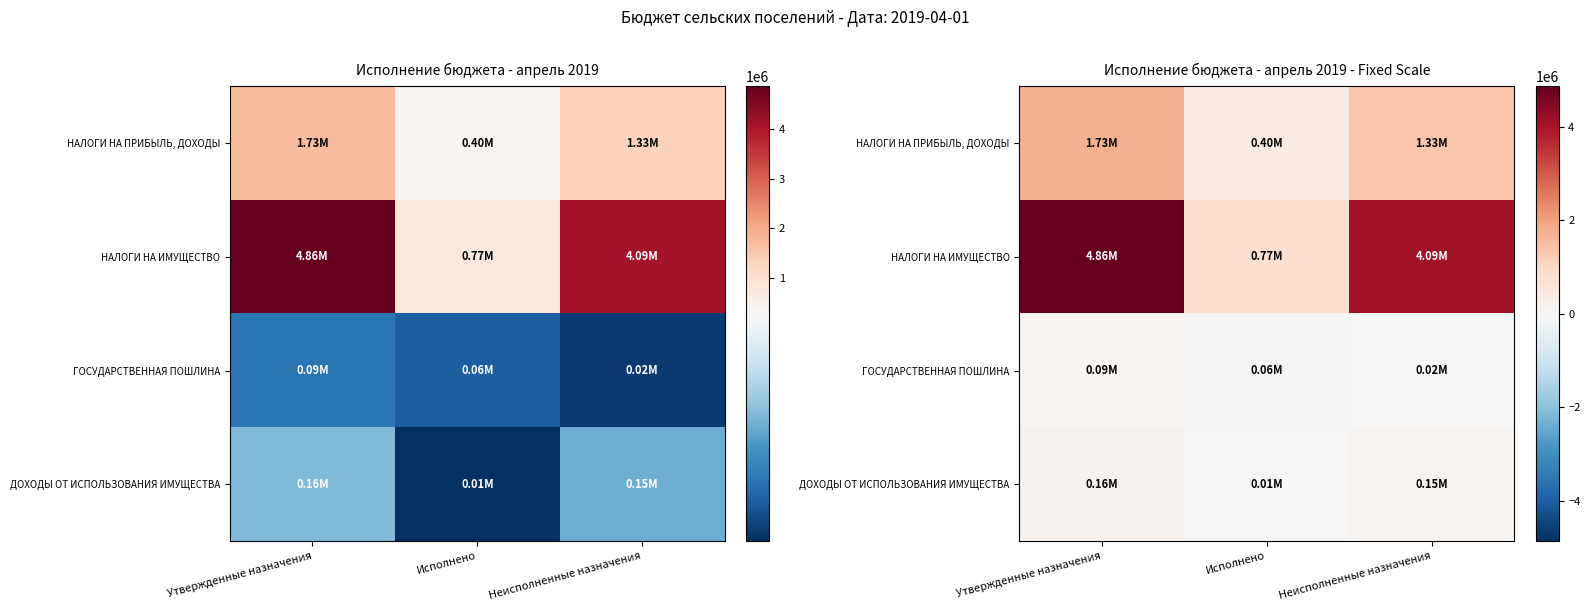

At which label does ДОХОДЫ ОТ ИСПОЛЬЗОВАНИЯ ИМУЩЕСТВА first exceed 150019?

Утвержденные назначения